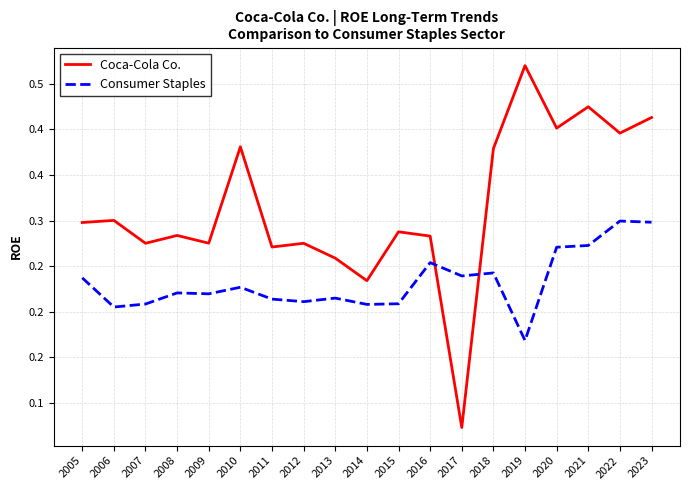

How many Coca-Cola Co. values are between 0 and 1?

19